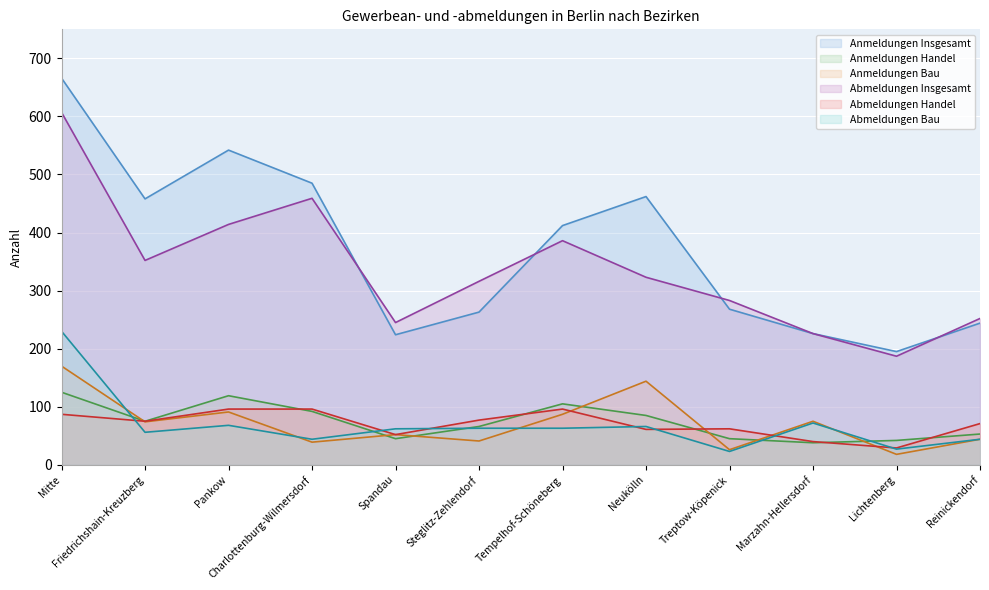

What is the greatest value displayed?

666